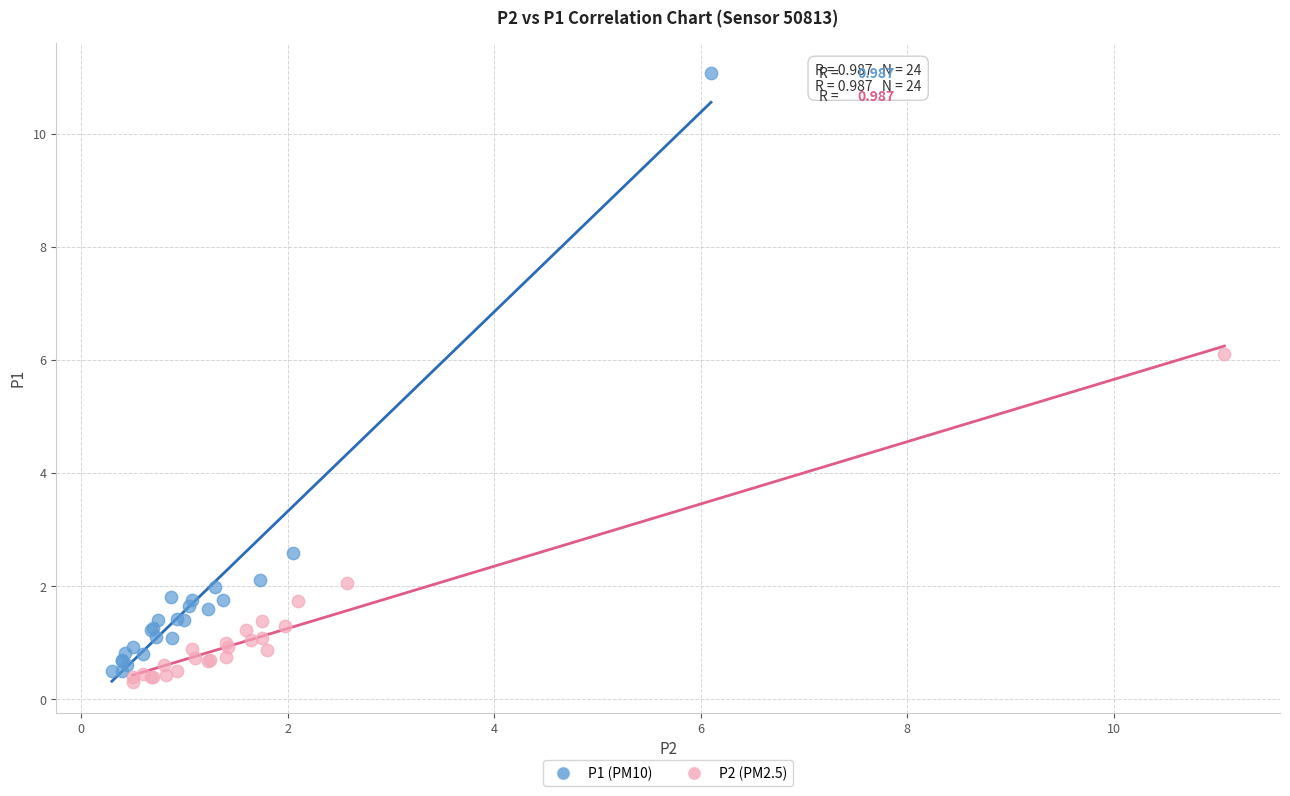

Which series contains the highest Y value?

P1 (PM10)